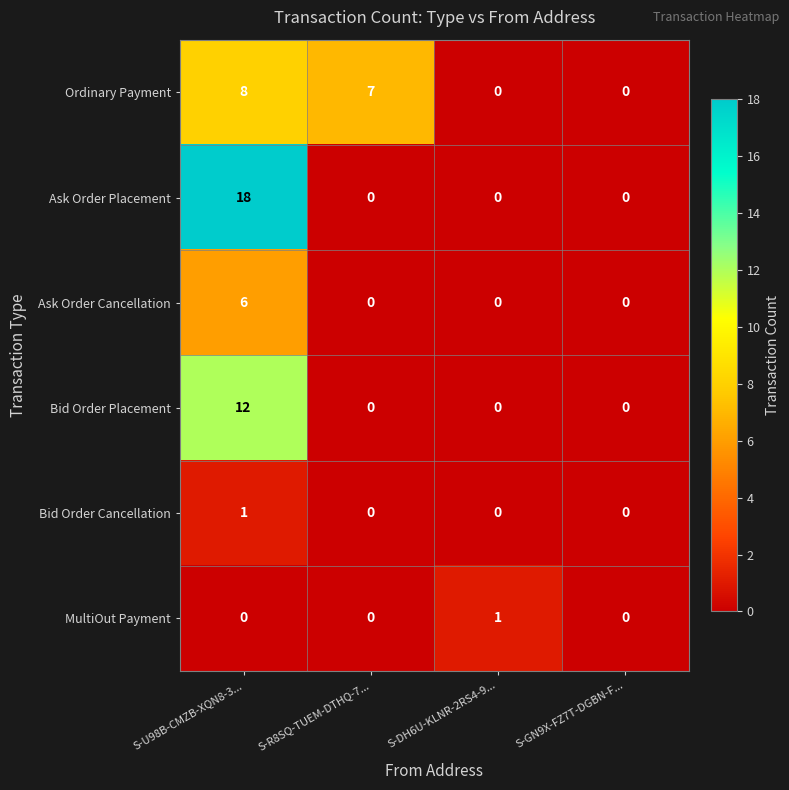

What is the difference between the maximum and minimum values in the Ask Order Cancellation series?

6